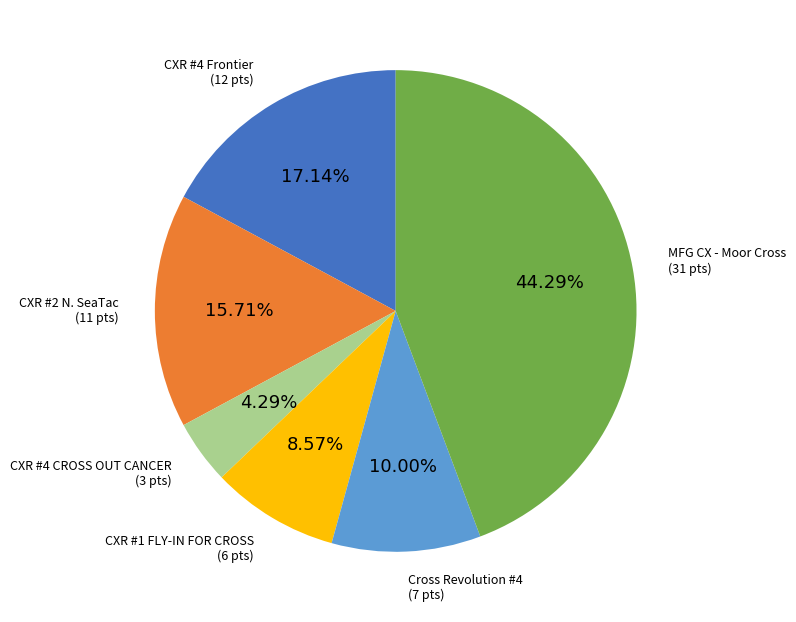

Is there a majority slice in this chart?

No